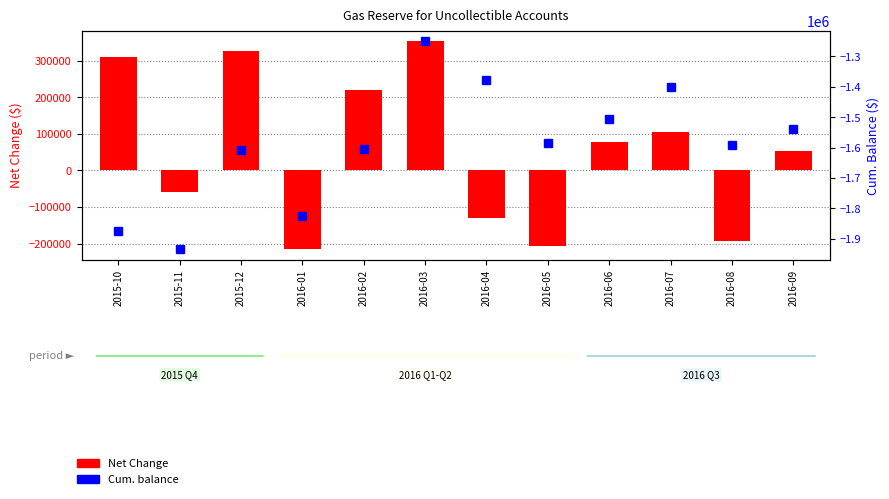

Is the value of Net Change at 2016-08 greater than the value of Cum. balance at 2016-05?

Yes